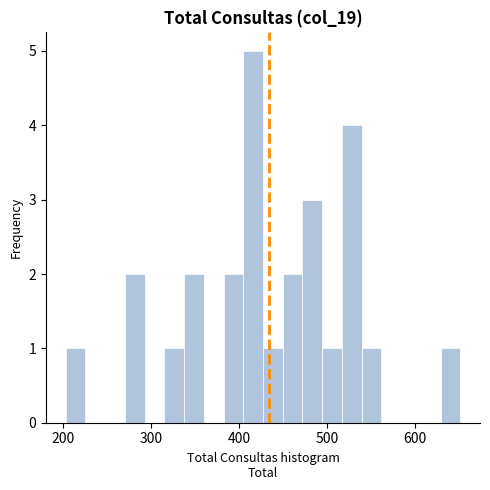

Around what value on the x-axis is the tallest bar? Give the approximate position of its centre, as read against the axis.

420